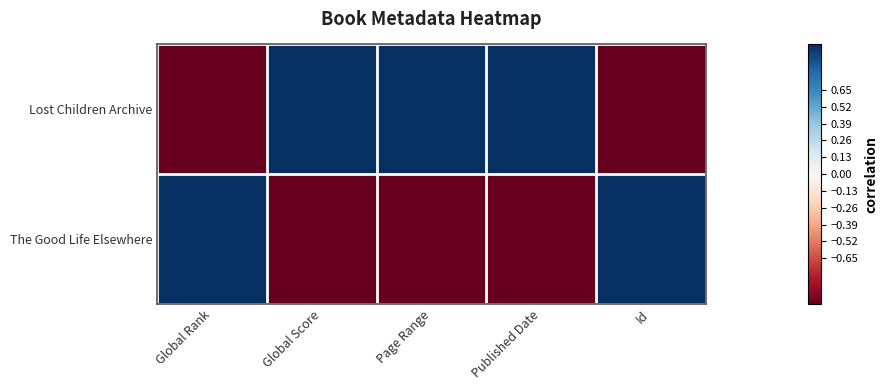

Reading left to right, extract all data points from this chart.

Lost Children Archive: Global Rank=-1	Global Score=1	Page Range=1	Published Date=1	Id=-1
The Good Life Elsewhere: Global Rank=1	Global Score=-1	Page Range=-1	Published Date=-1	Id=1